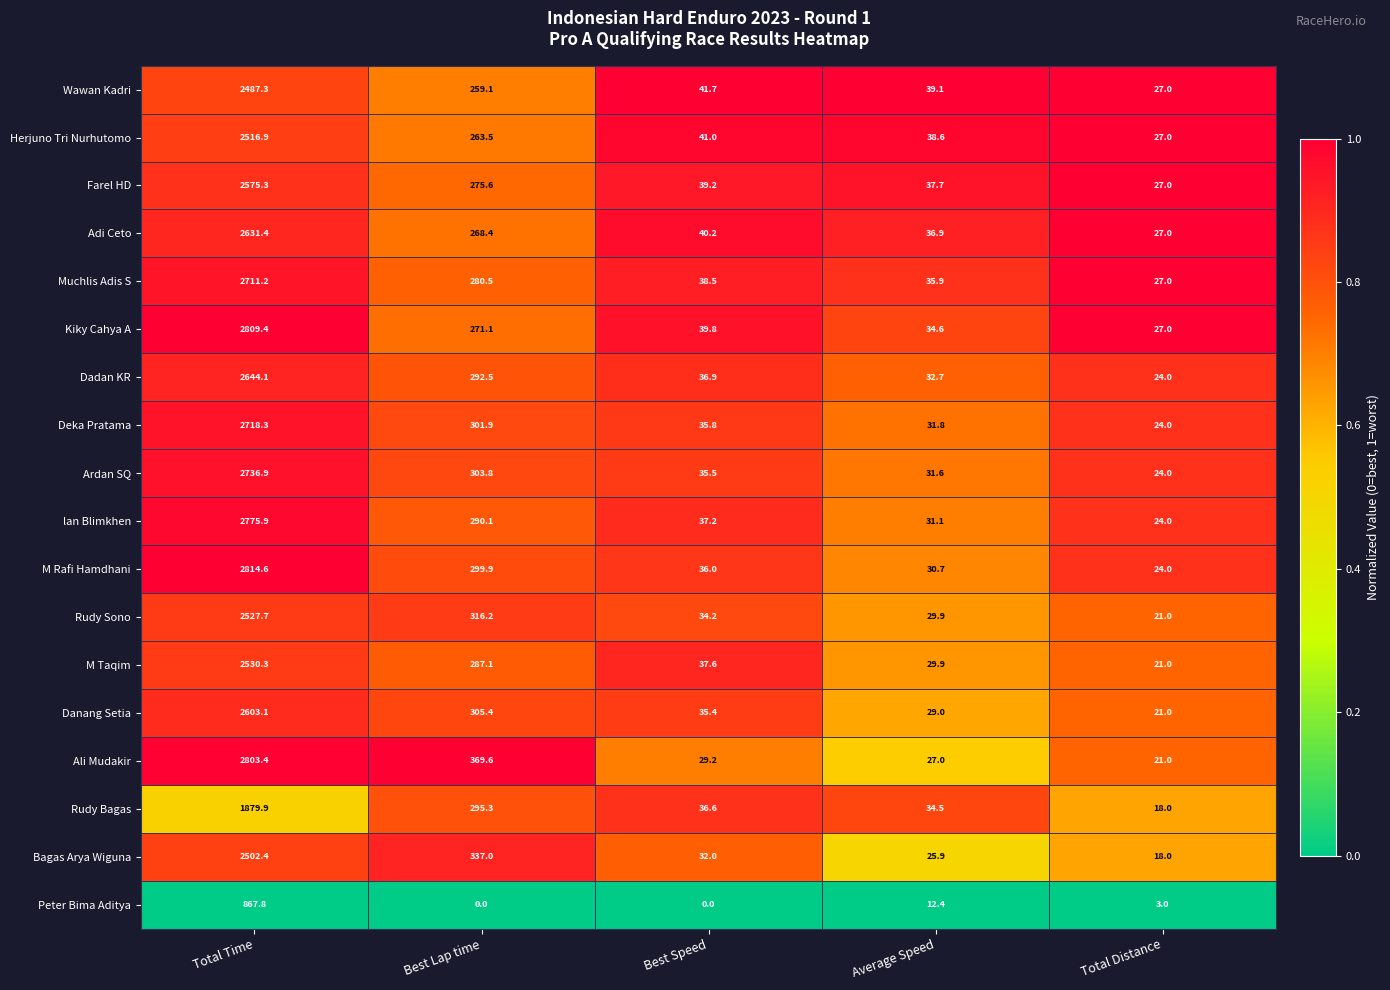

How many series are shown in this chart?

18